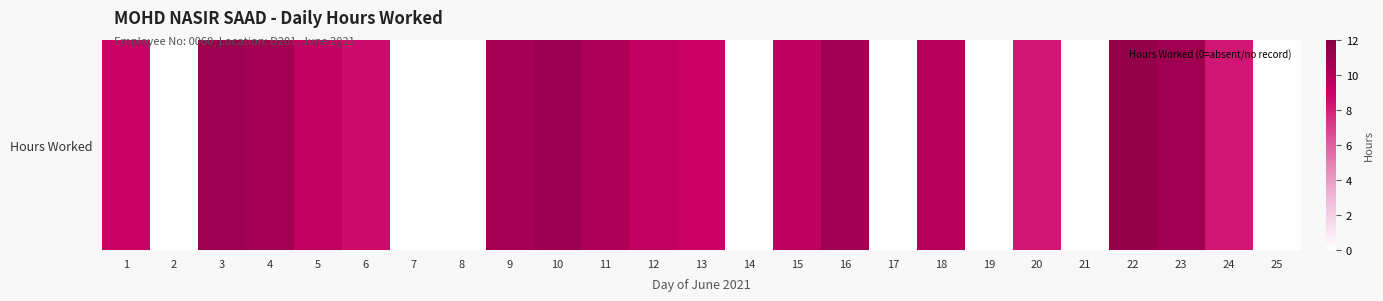

Which has a higher value, 12 or 5?

12